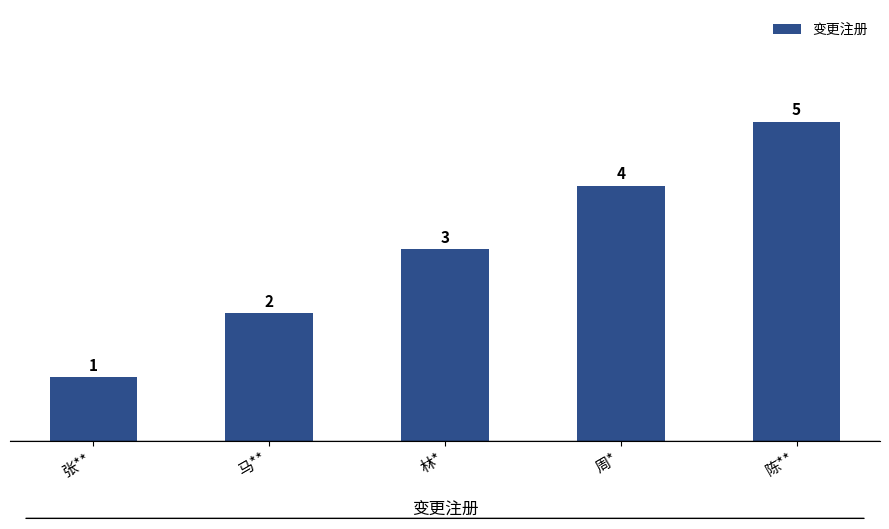

The value at 周* is 6. True or false?

False